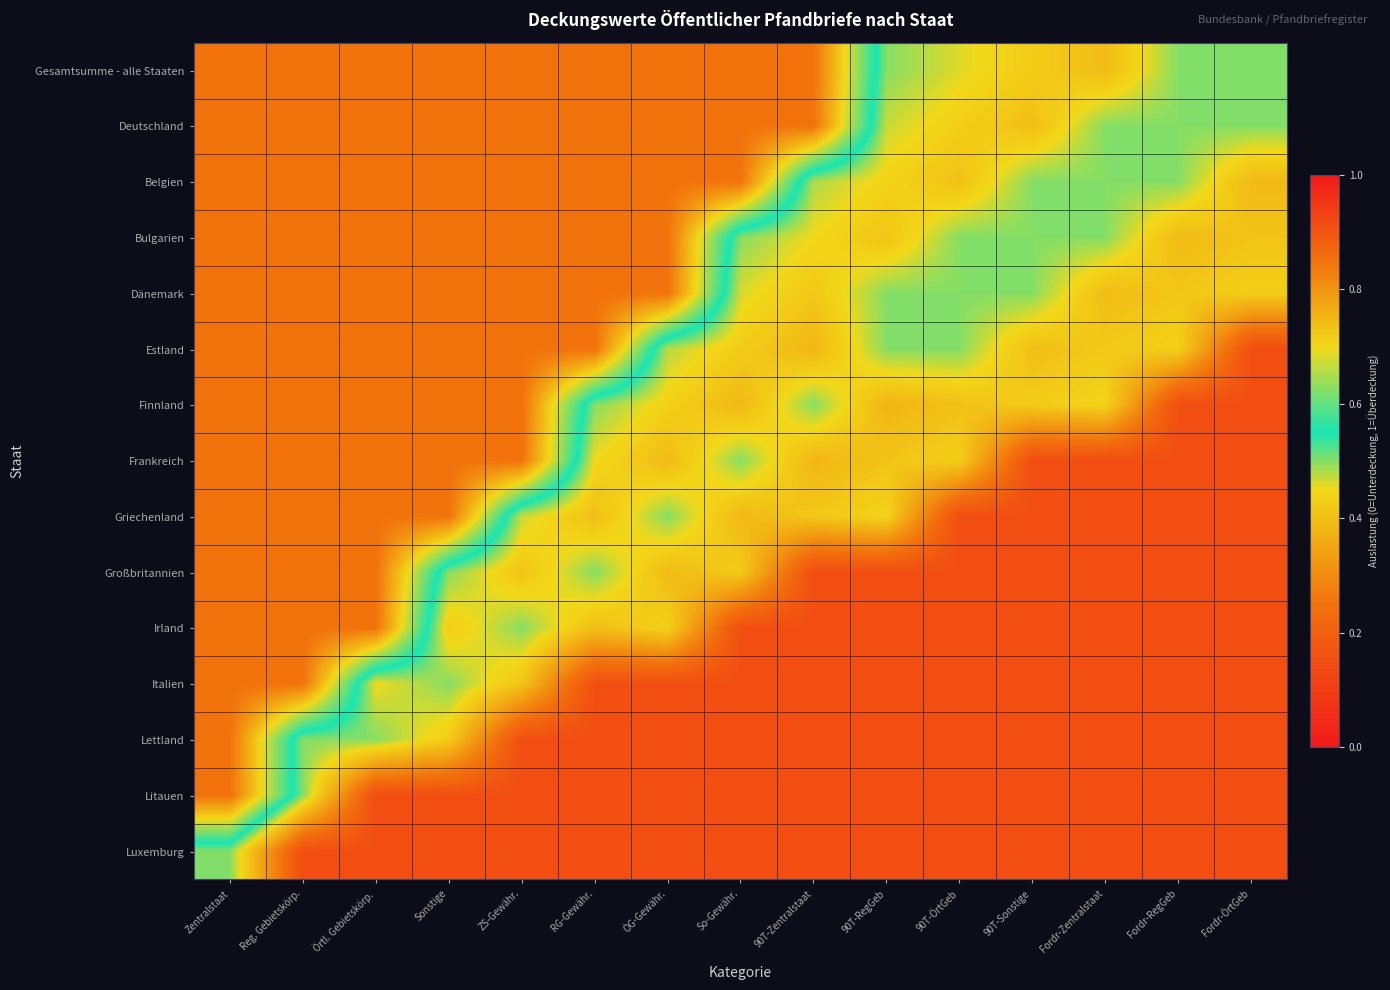

List the series in order of their peak value, highest first.

Gesamtsumme - alle Staaten, Deutschland, Belgien, Bulgarien, Dänemark, Estland, Finnland, Frankreich, Griechenland, Großbritannien, Irland, Italien, Lettland, Litauen, Luxemburg